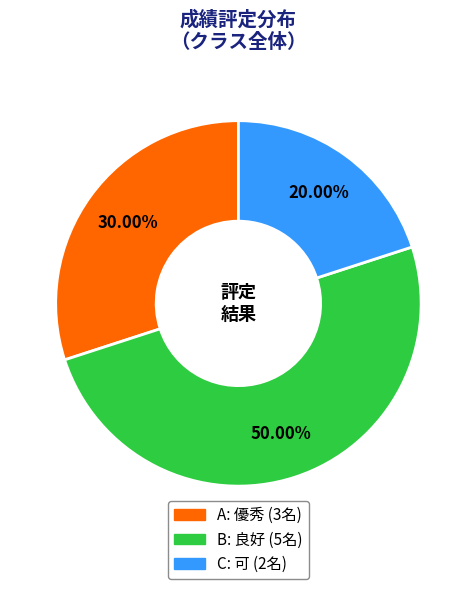

Does A account for over 50% of the chart?

No